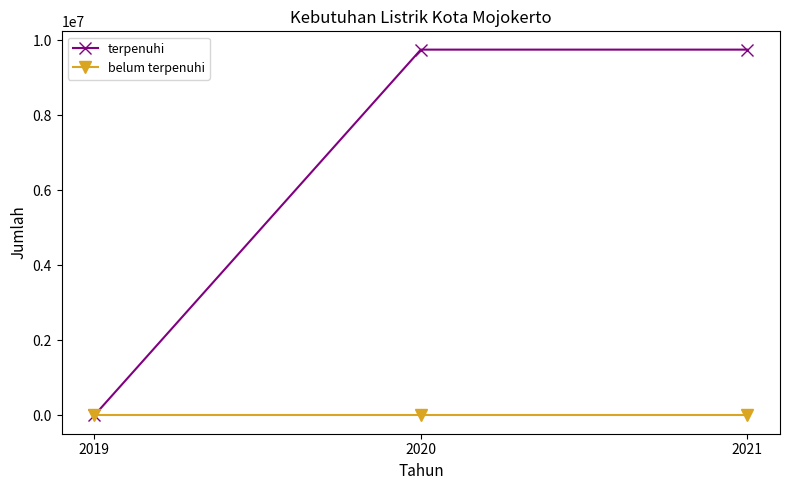

Rank the series at 2021 from highest to lowest value.

terpenuhi, belum terpenuhi